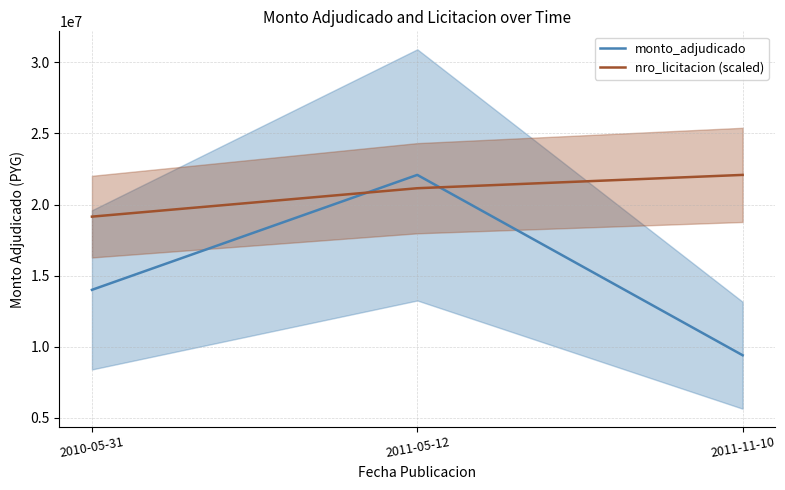

Which series has the largest total across all categories?

nro_licitacion (scaled)